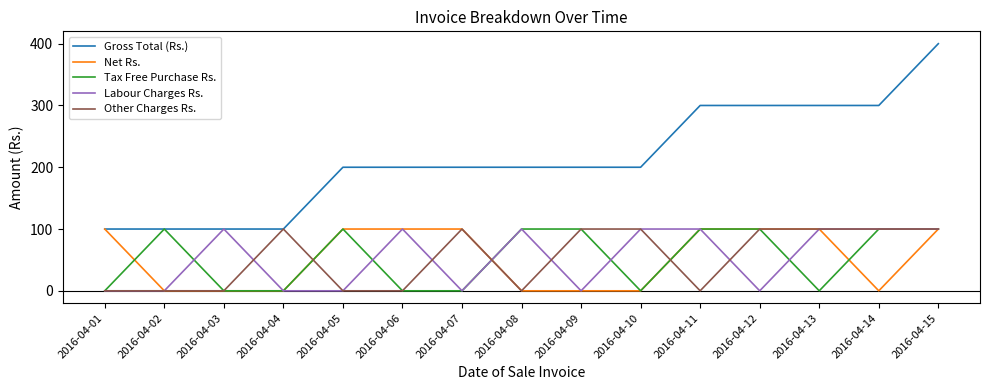

Which series has the largest range (max minus min)?

Gross Total (Rs.)